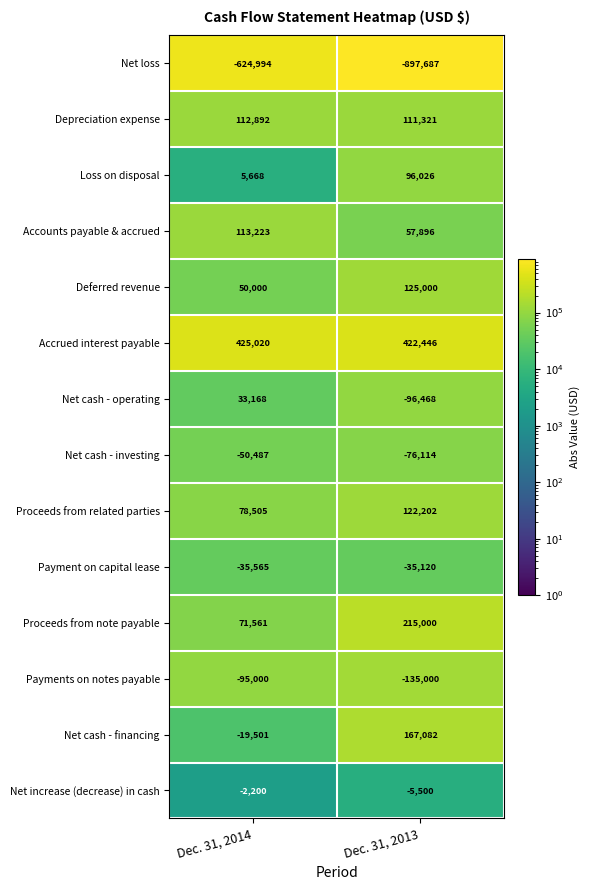

What is the sum of the Net cash - operating values at Dec. 31, 2013 and Dec. 31, 2014?

-63300